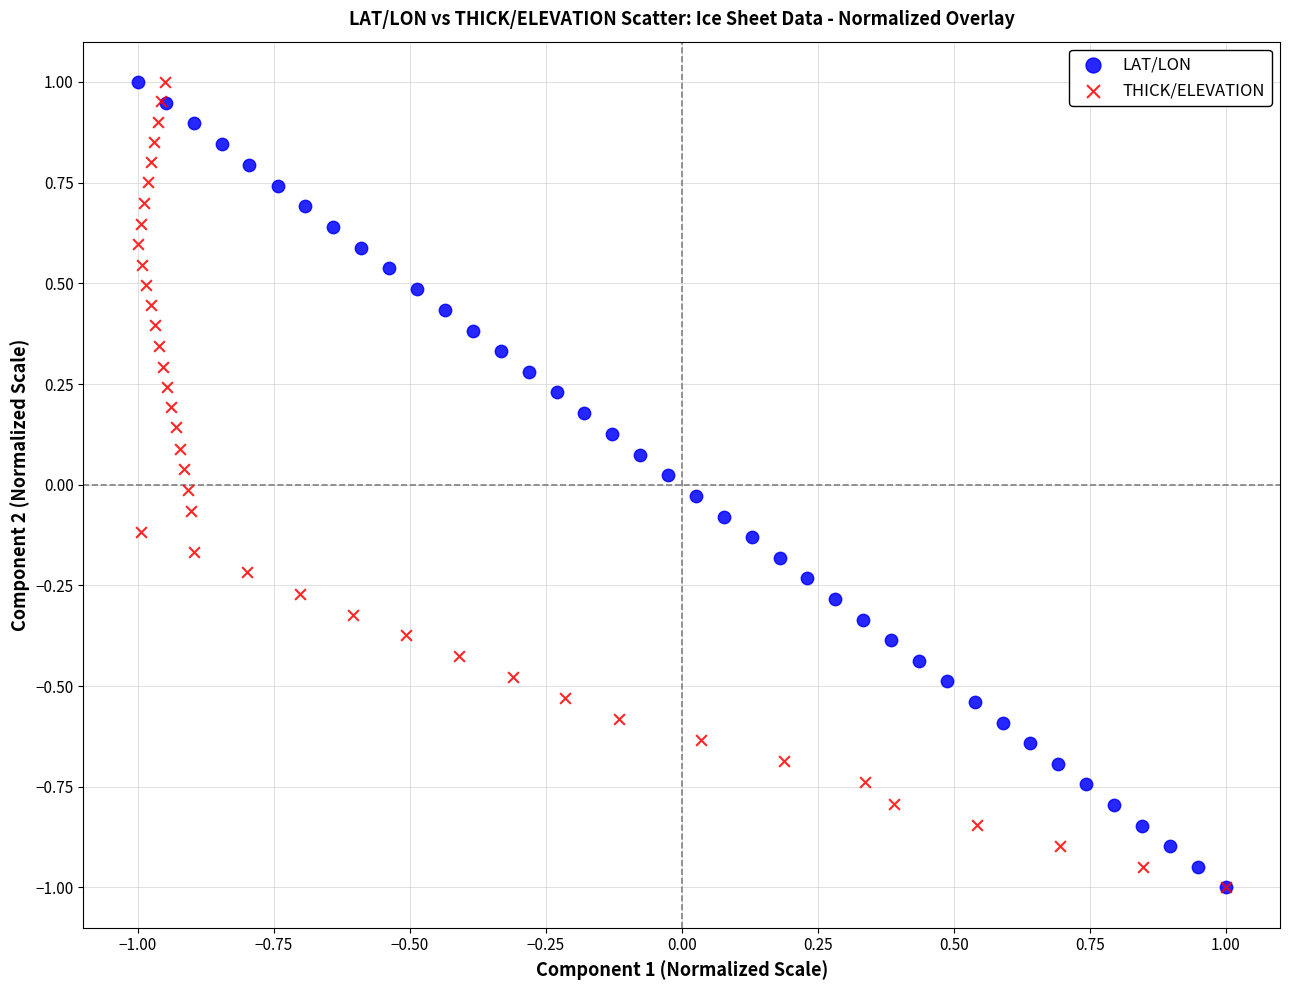

What are all the series names shown in the legend?

LAT/LON, THICK/ELEVATION